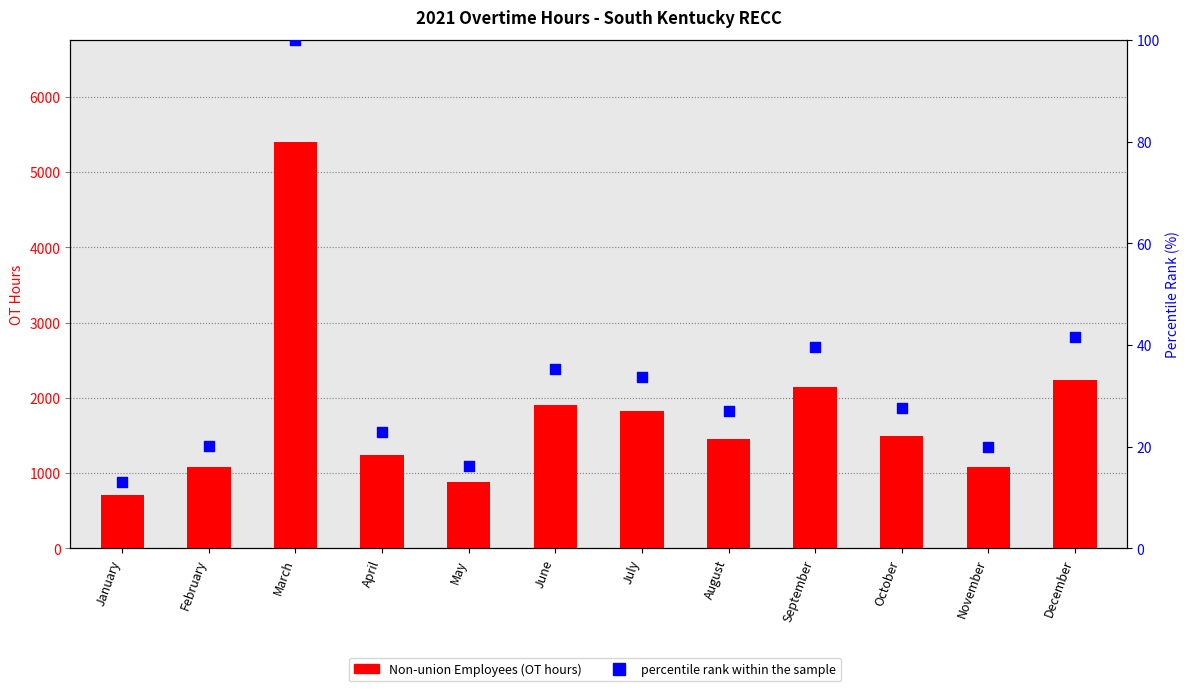

What is the total value across all series at October?

1523.7